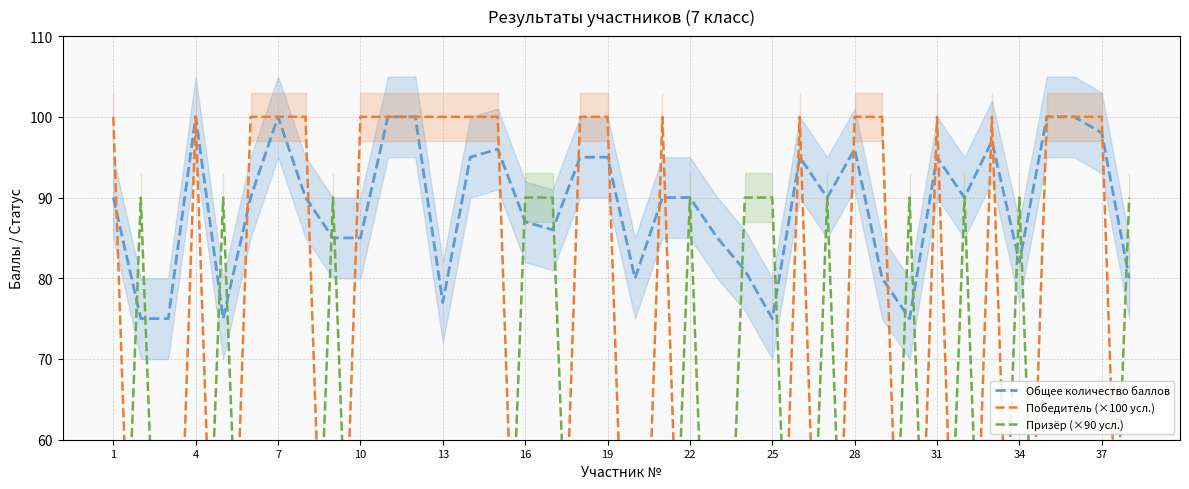

What are all the series names shown in the legend?

Общее количество баллов, Победитель (×100 усл.), Призёр (×90 усл.)